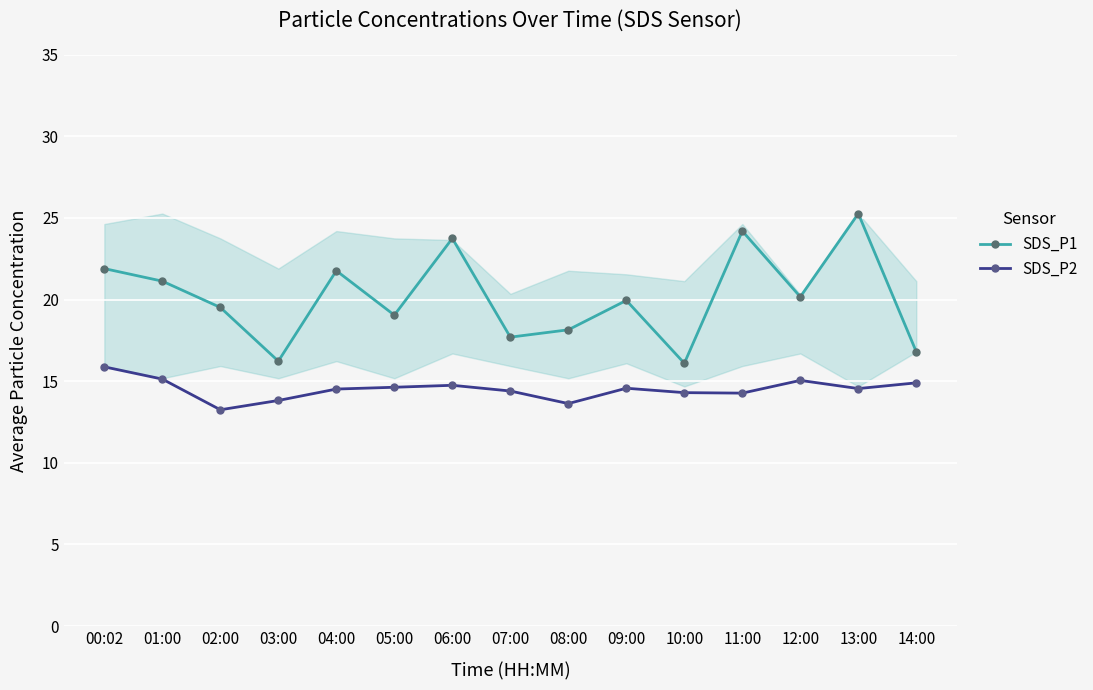

Which category has the lowest value across all series?

02:00